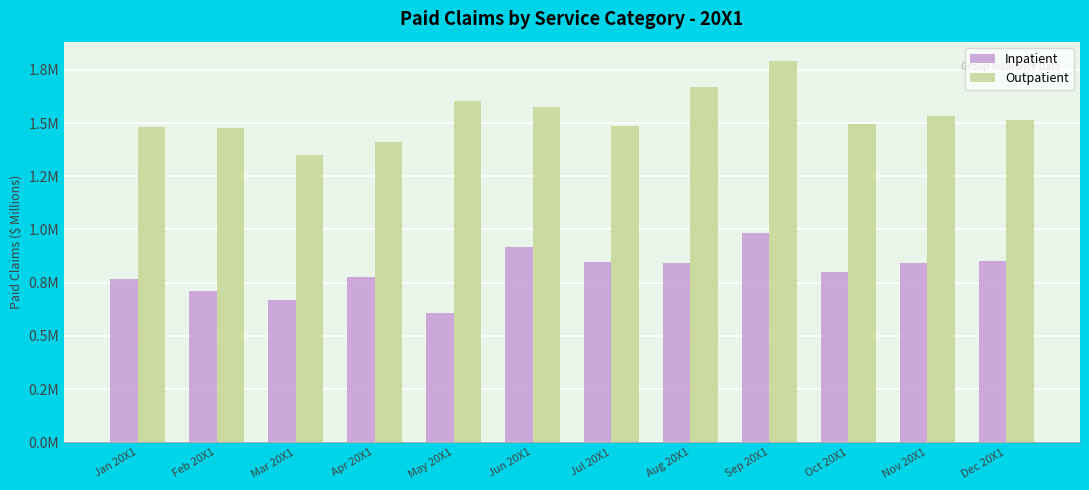

What are all the series names shown in the legend?

Inpatient, Outpatient